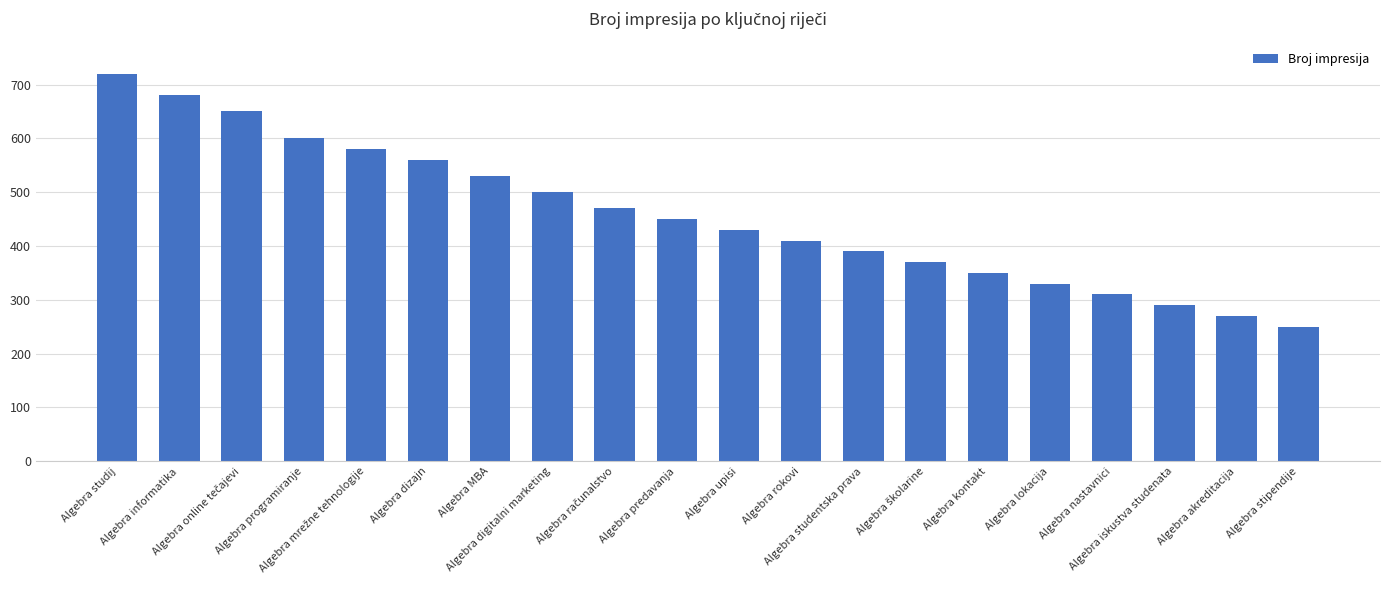

Between Algebra rokovi and Algebra kontakt, which is larger?

Algebra rokovi